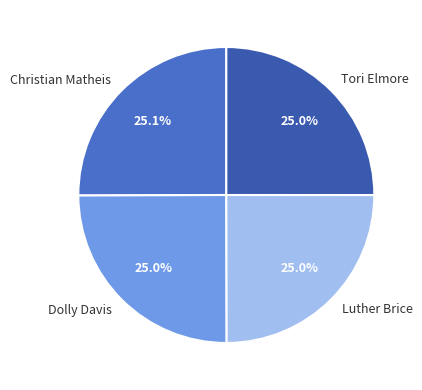

Is it true that Christian Matheis is 25% of the pie?

True